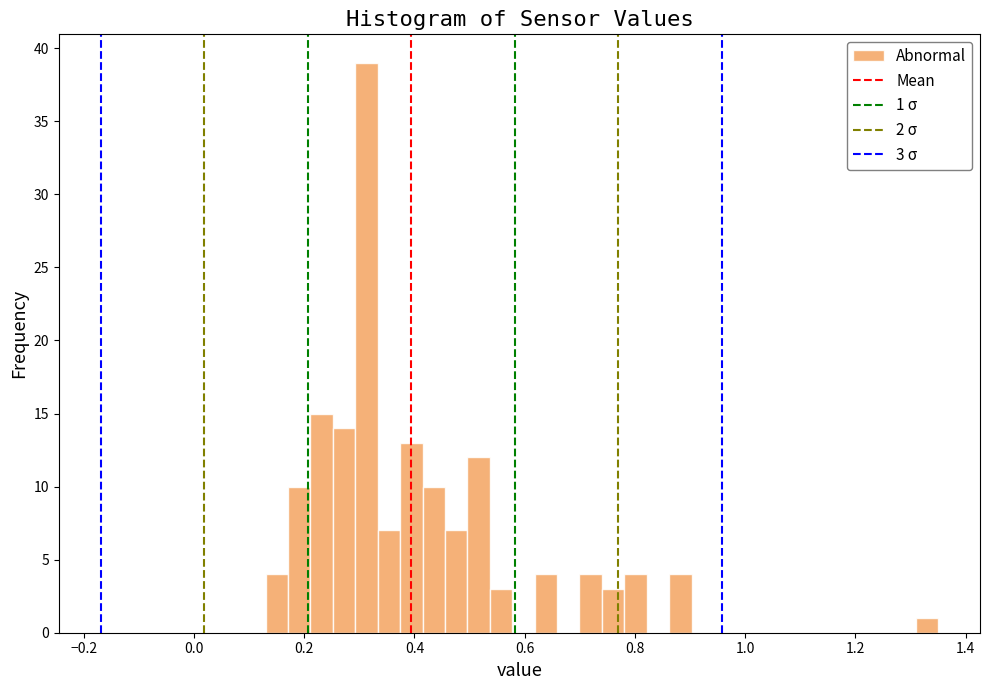

Read against the x-axis, roughly where is the centre of the tallest bar?

0.32